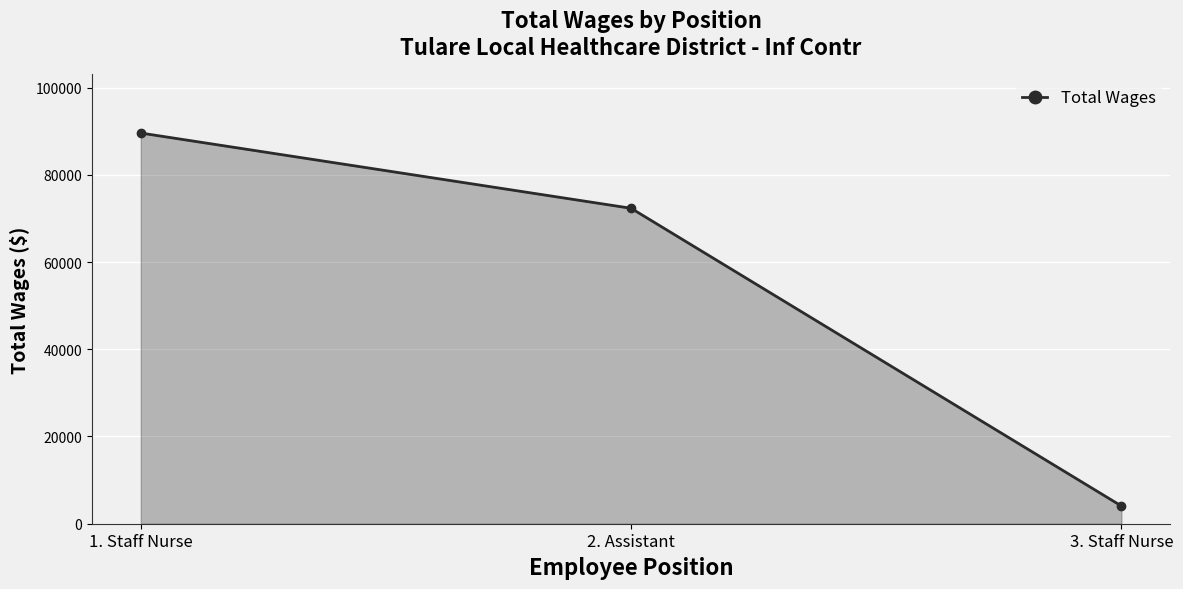

Does the chart display data point markers on the line(s)?

Yes